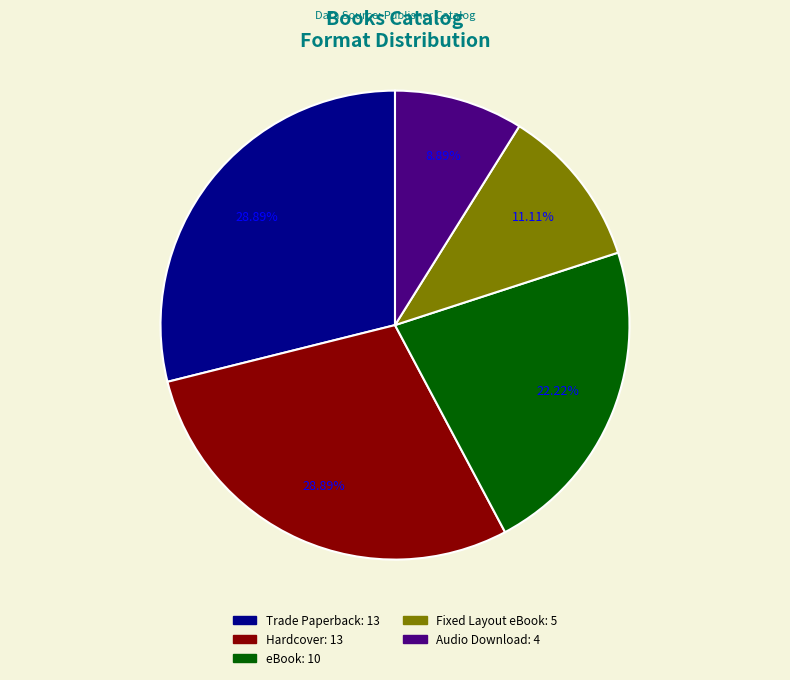

Between Fixed Layout eBook and eBook, which is larger?

eBook